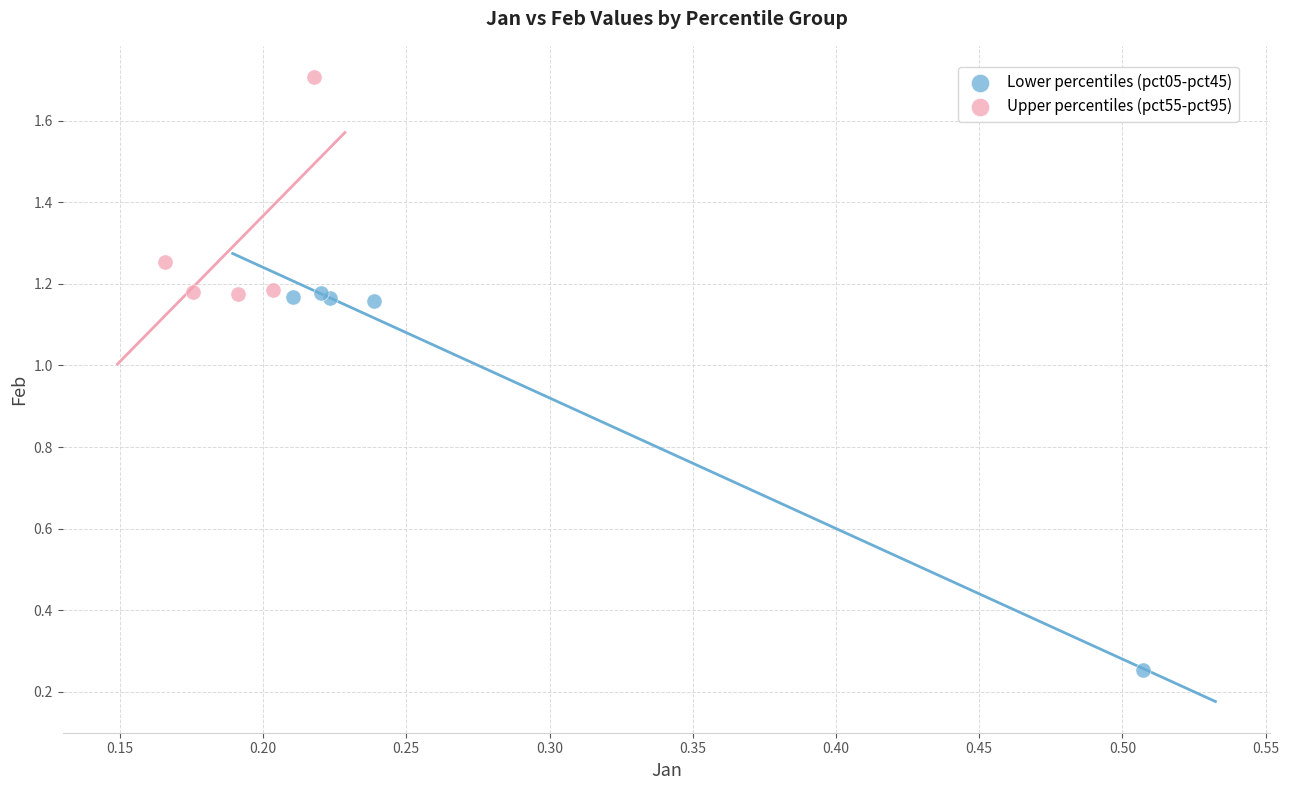

Which series has the largest Y range (max minus min)?

Lower percentiles (pct05-pct45)